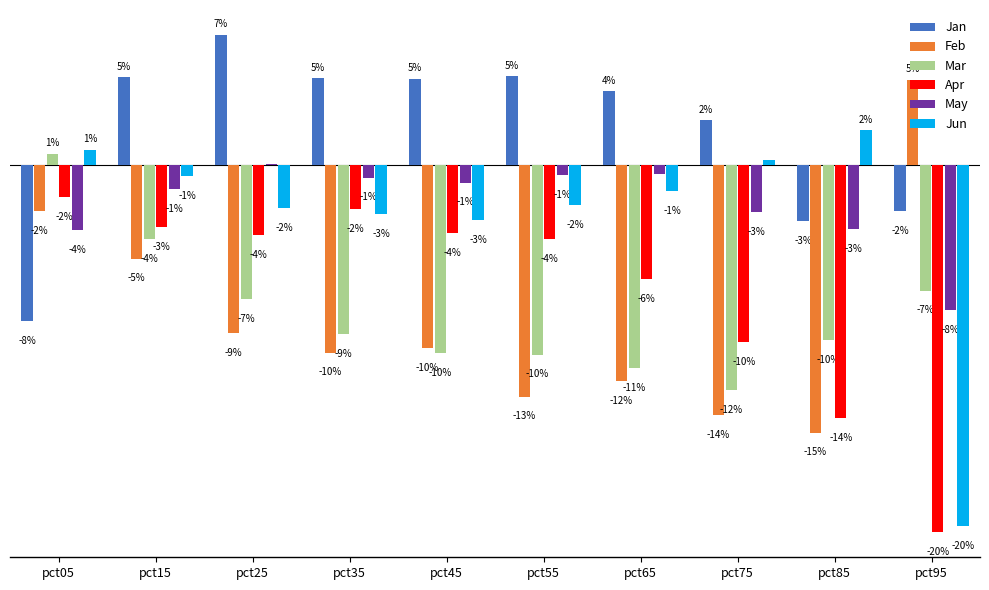

At which label does Mar first exceed 0?

pct05